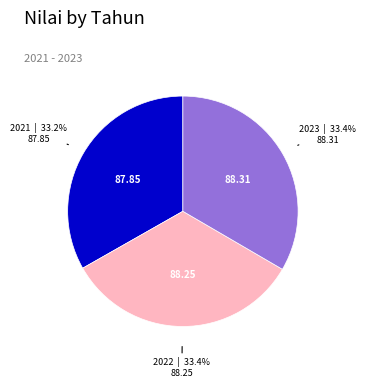

Does any single category account for the majority?

No